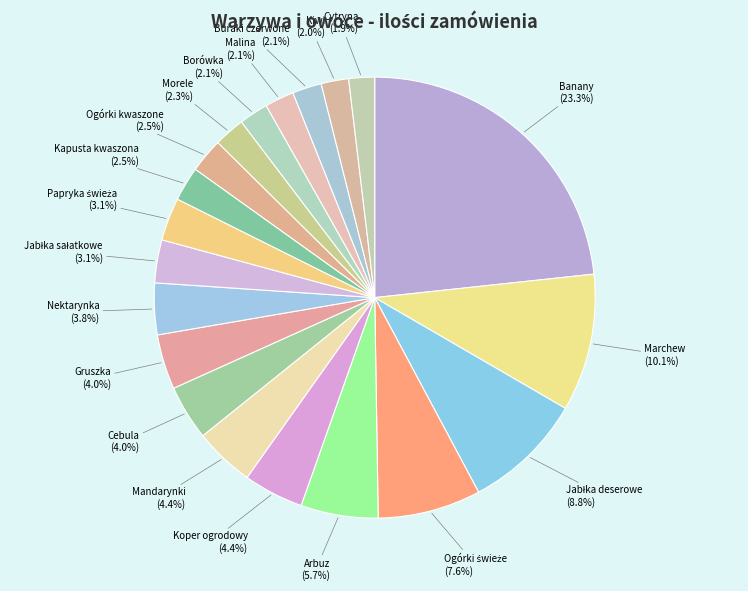

To the nearest percent, what is the difference between the largest and smallest slice percentages?

21%